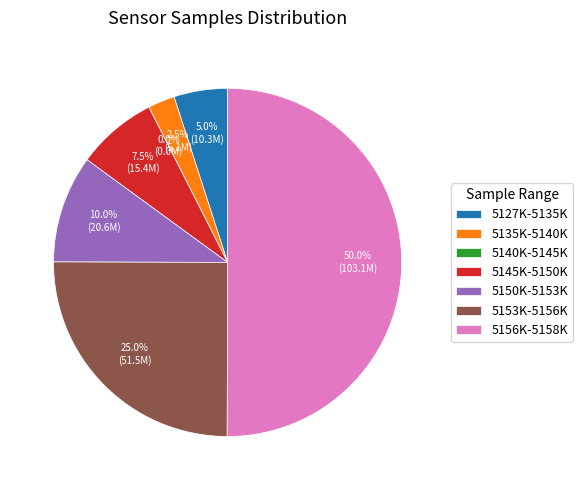

What portion of the pie excludes 22?

97.5%